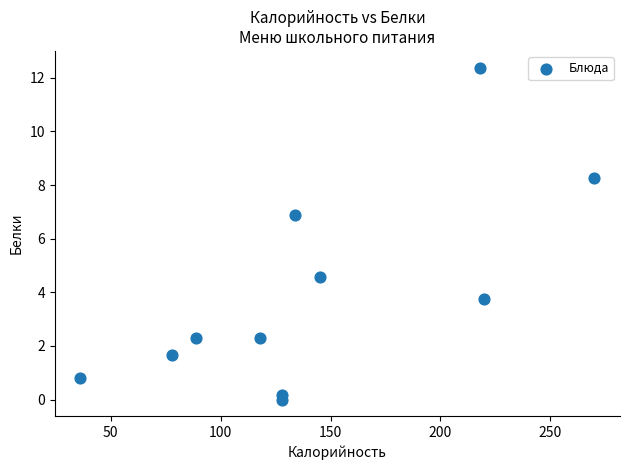

What Y value in the scatter plot is closest to 6?

6.9